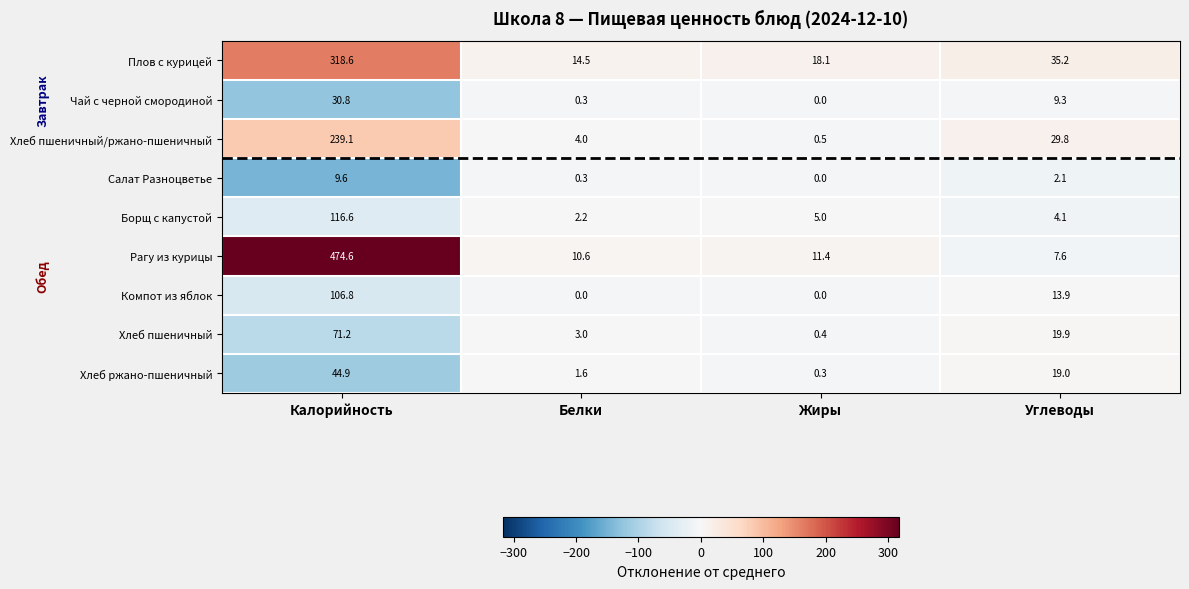

At Калорийность, list the series in order from largest to smallest.

Рагу из курицы, Плов с курицей, Хлеб пшеничный/ржано-пшеничный, Борщ с капустой, Компот из яблок, Хлеб пшеничный, Хлеб ржано-пшеничный, Чай с черной смородиной, Салат Разноцветье